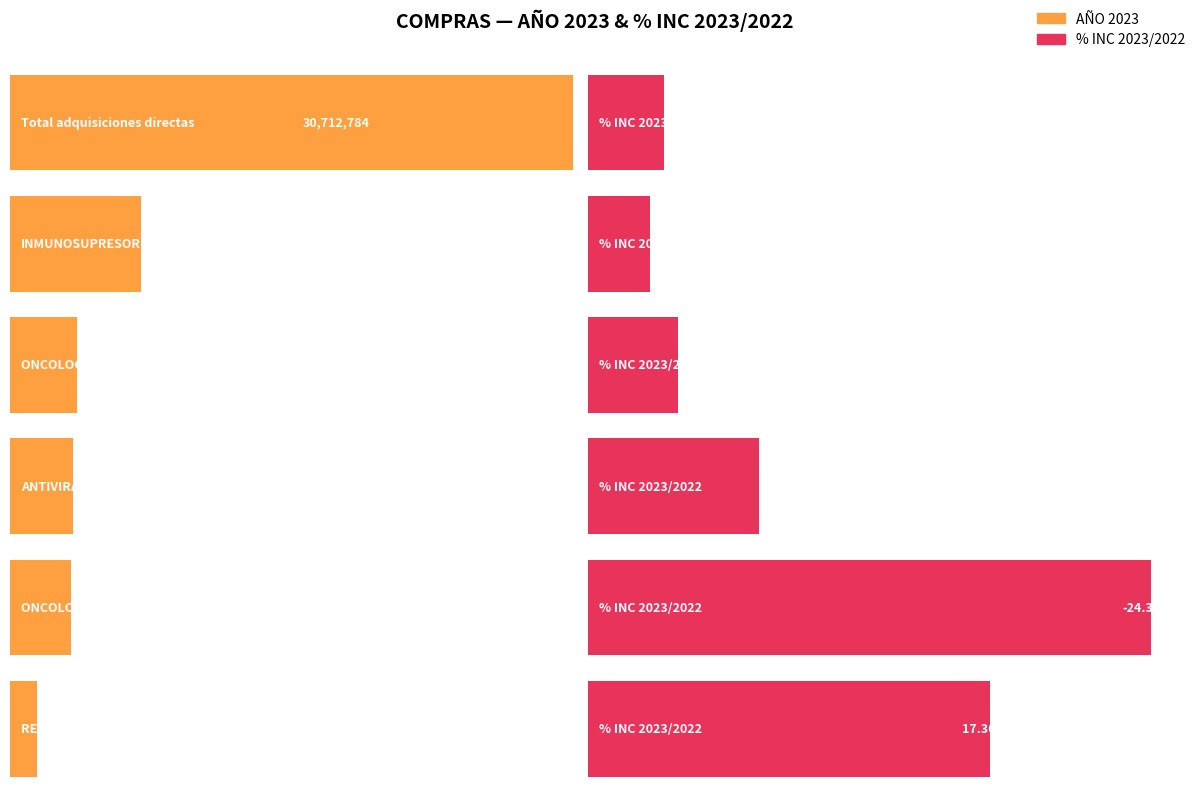

At RESTO DE PRODUCTOS, list the series in order from smallest to largest.

% INC 2023/2022, AÑO 2023